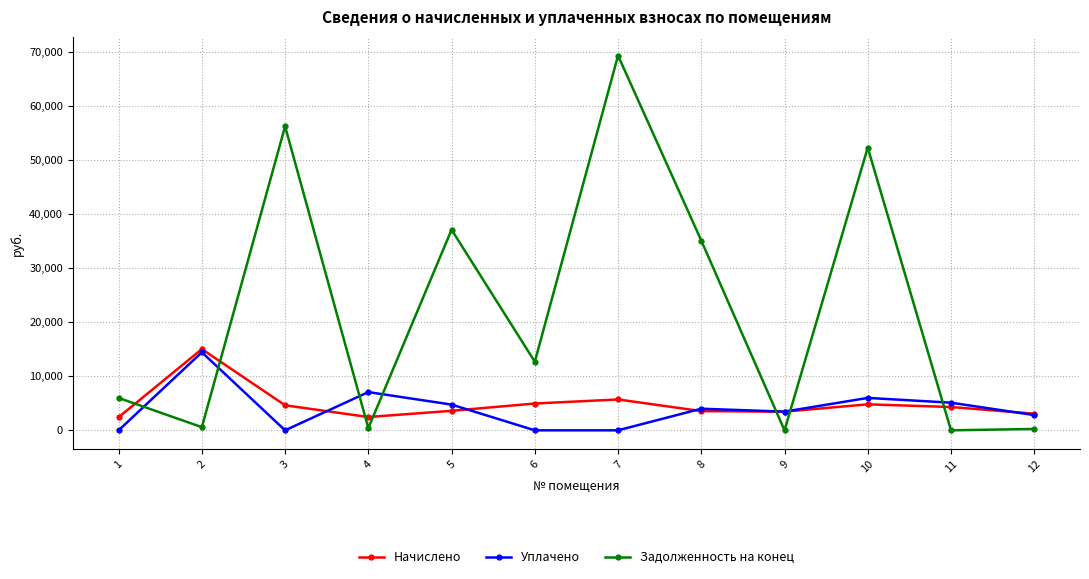

Where is the first local maximum for Задолженность на конец?

3